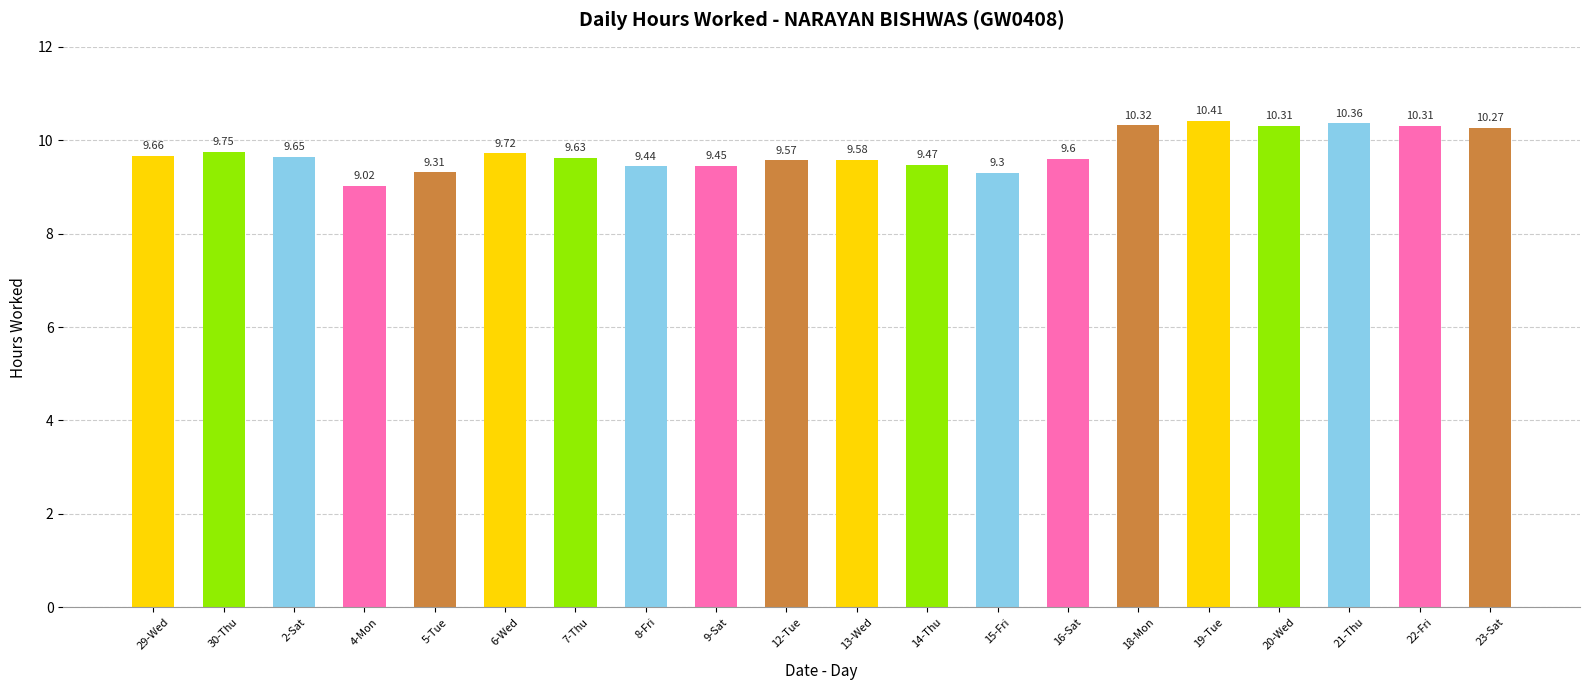

What is the value of the 19th bar from the left?

10.3